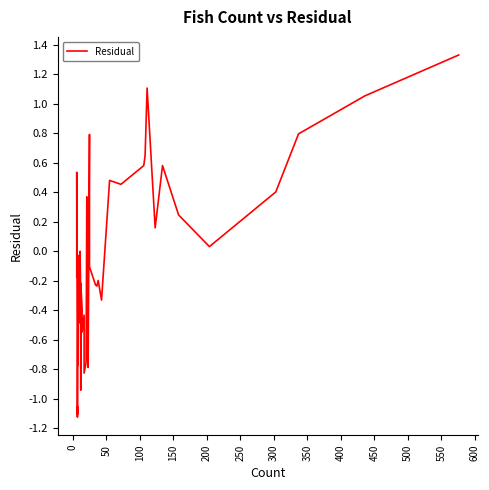

How many negative values are there?

23